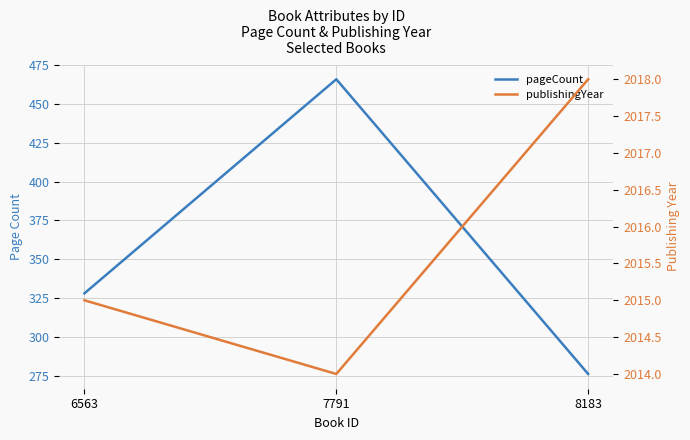

Between 6563 and 7791, which series saw the biggest shift?

pageCount